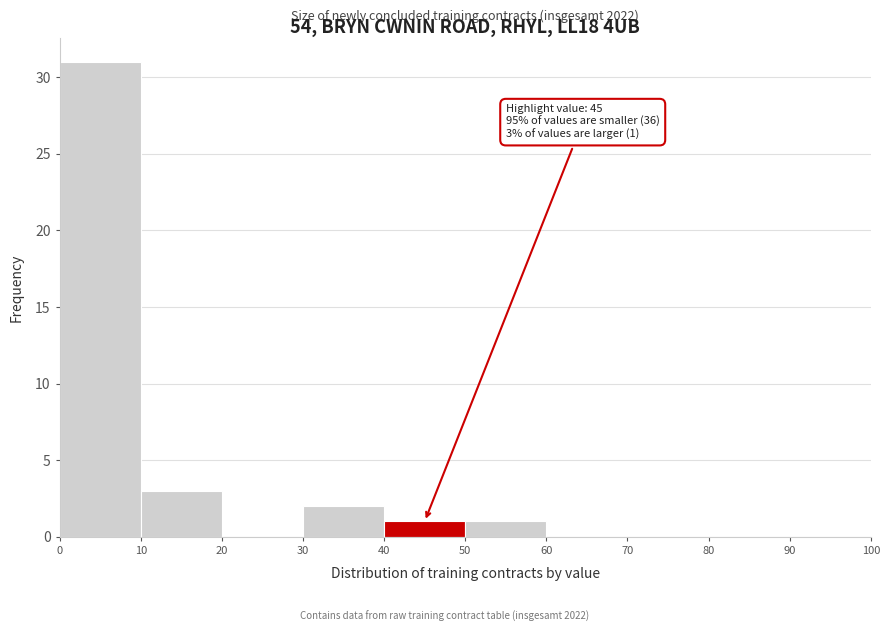

Over which range of the x-axis is the bar tallest?

0 to 10